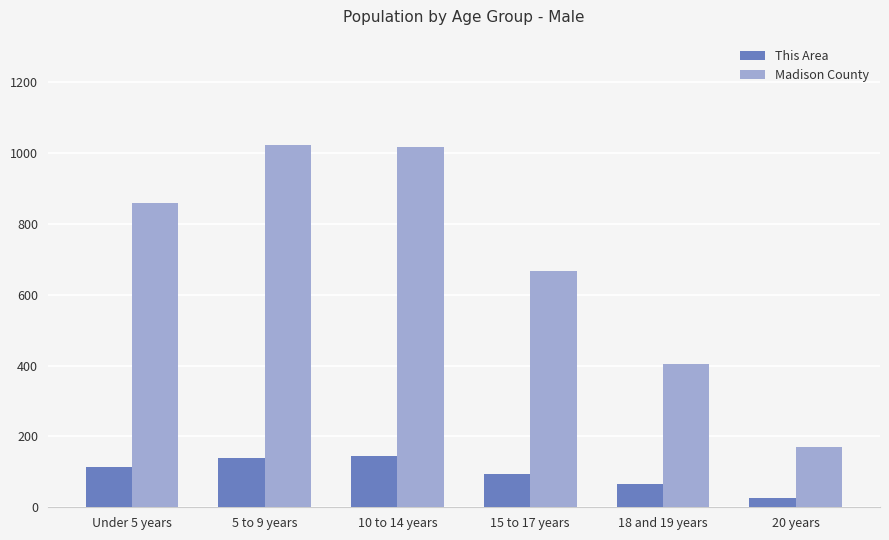

The Madison County series shows 1018 at 10 to 14 years. True or false?

True